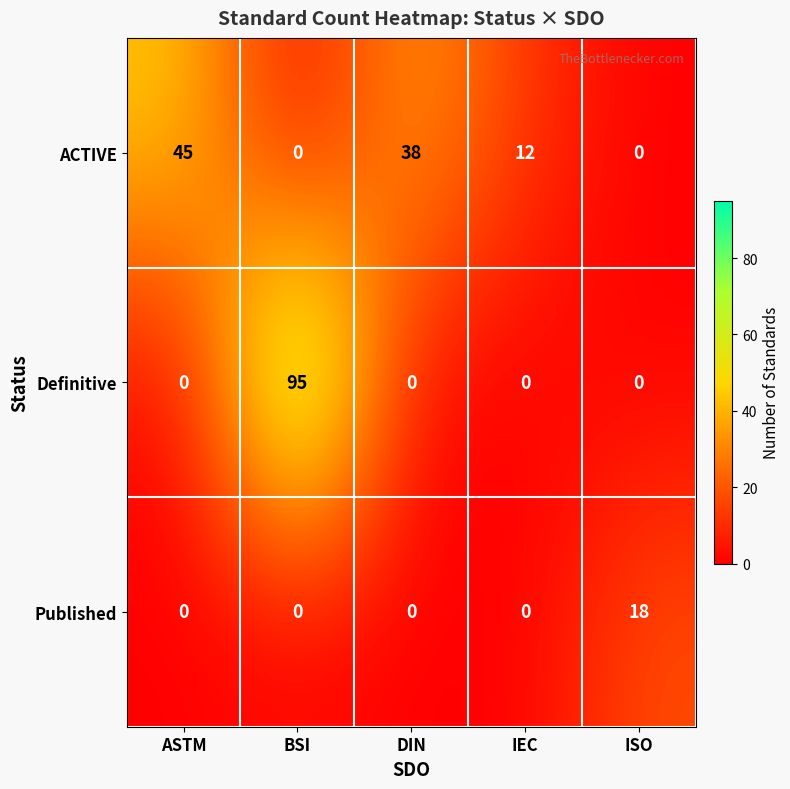

List the series in order of their peak value, lowest first.

Published, ACTIVE, Definitive